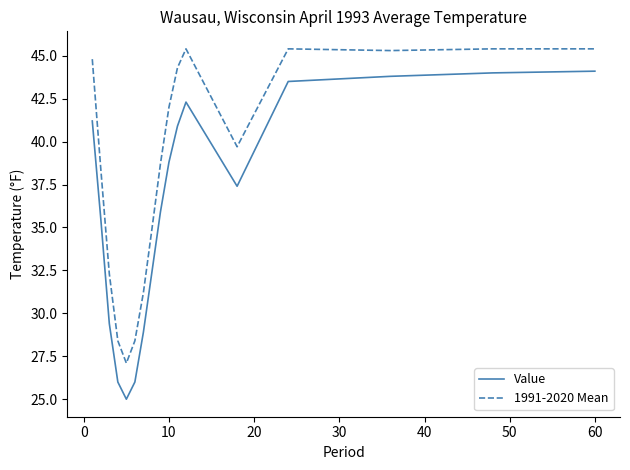

What is the highest value of the Value series?

44.1